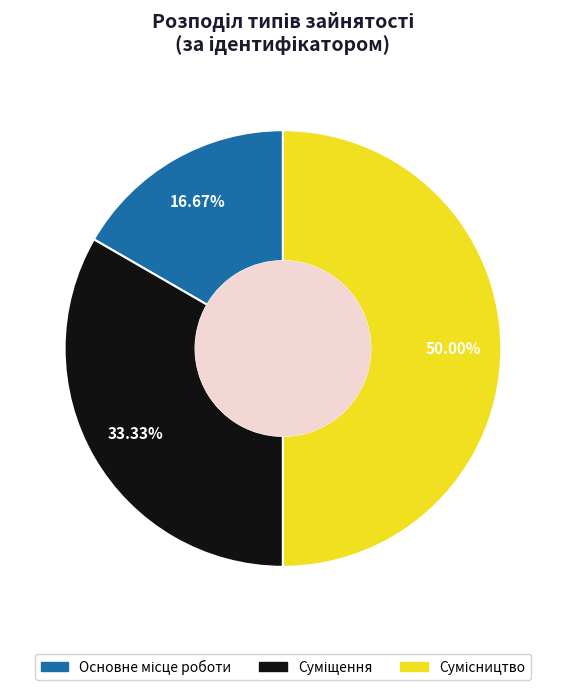

To the nearest percent, what is the combined percentage of Сумісництво and Основне місце роботи?

67%